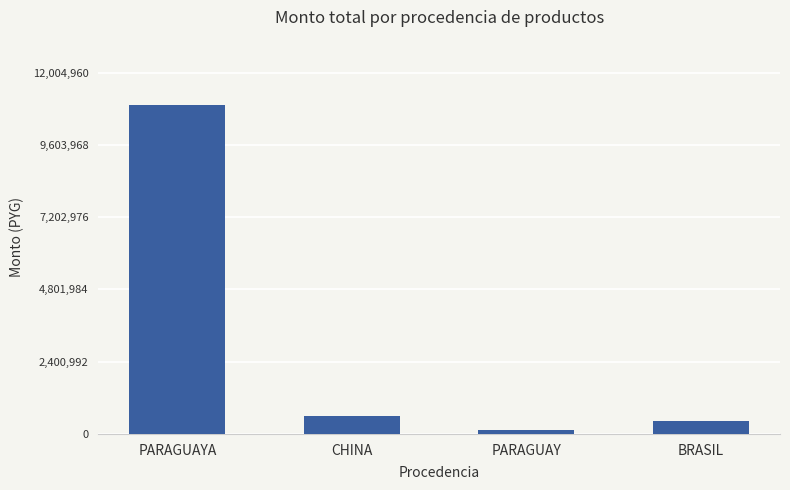

What is the sum of all values?

12068540